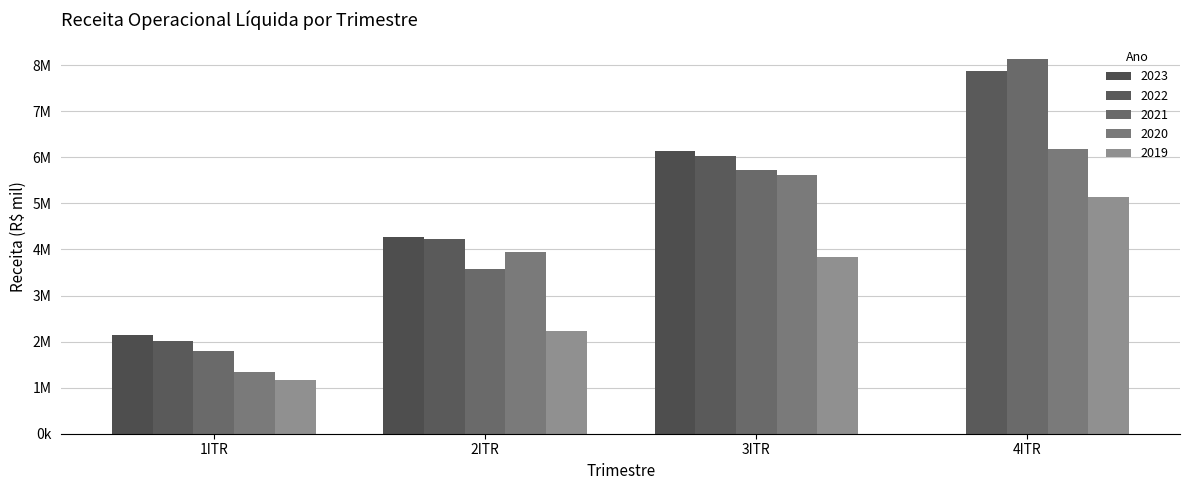

Which category has the highest value in the 2019 series?

4ITR